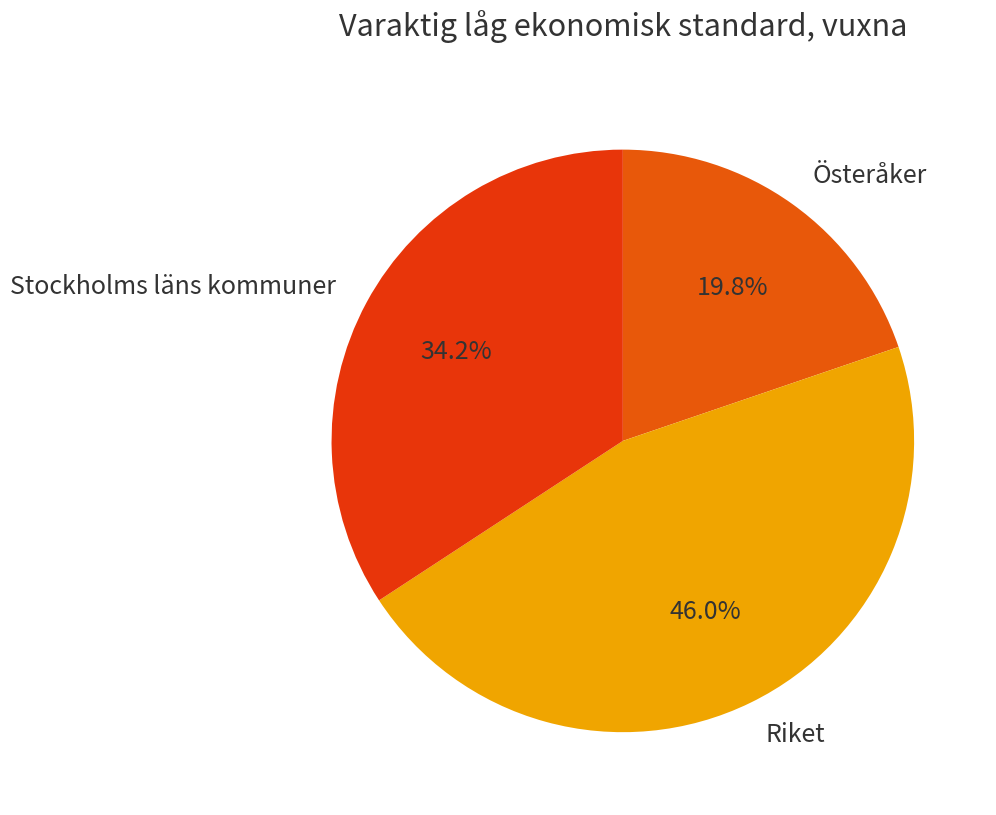

Combined, do Riket and Österåker account for over 50%?

Yes